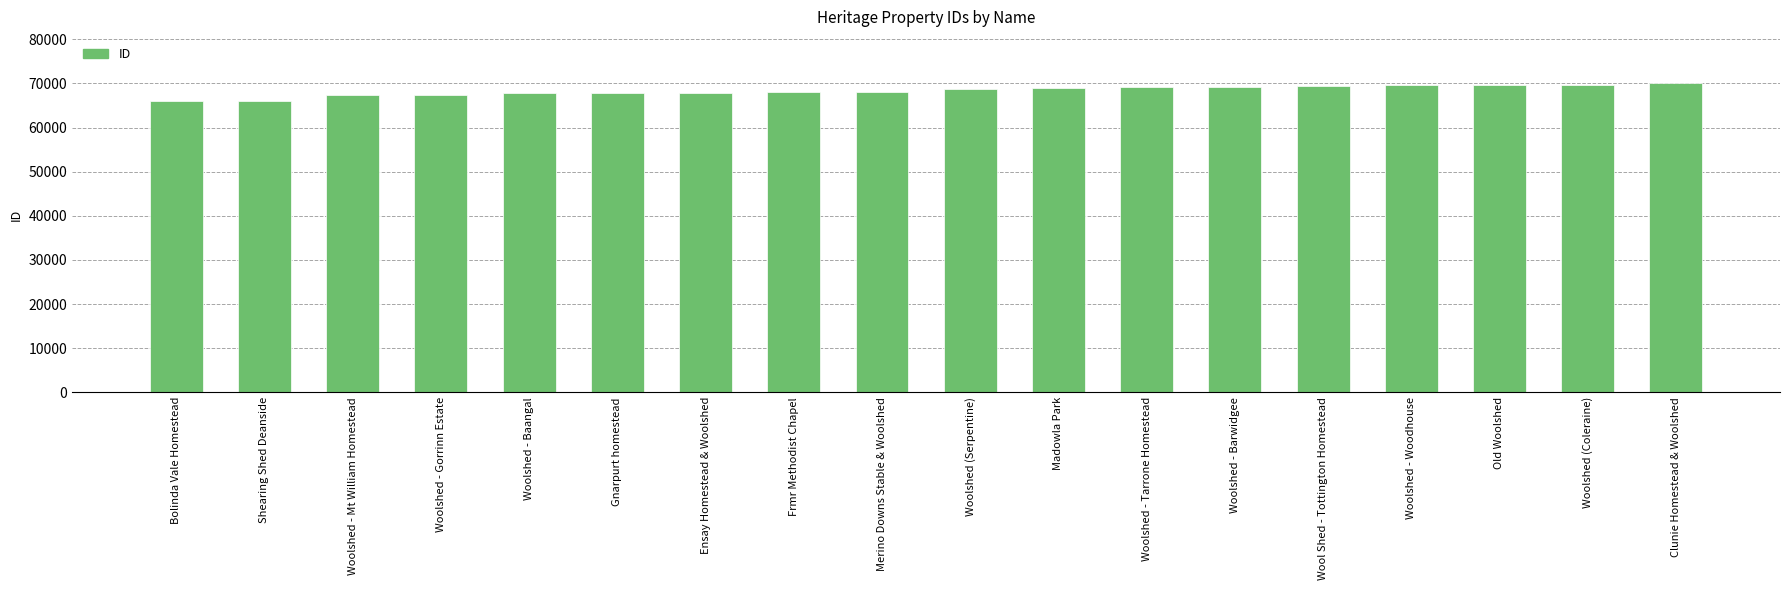

Are the bars grouped side by side (vs. stacked)?

No